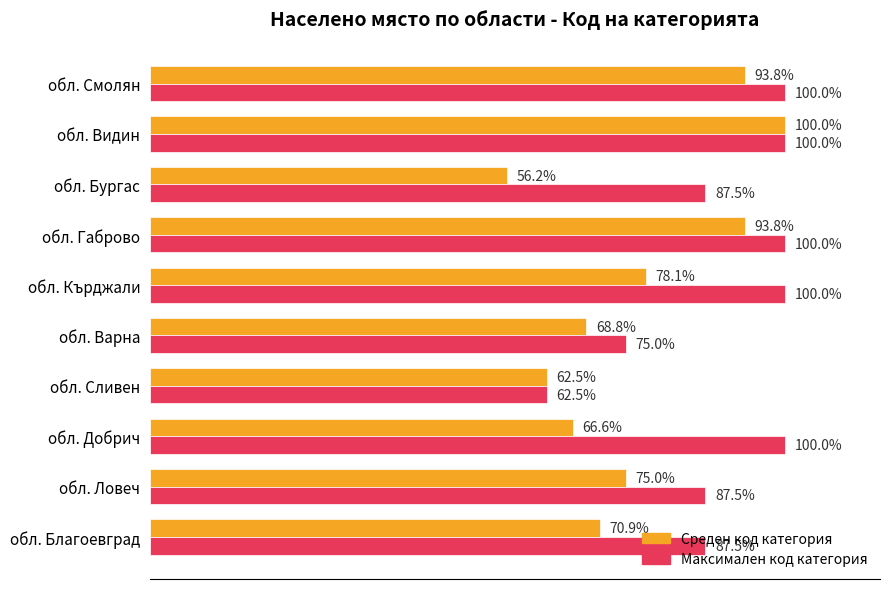

Rank the series at обл. Варна from highest to lowest value.

Максимален код категория, Среден код категория